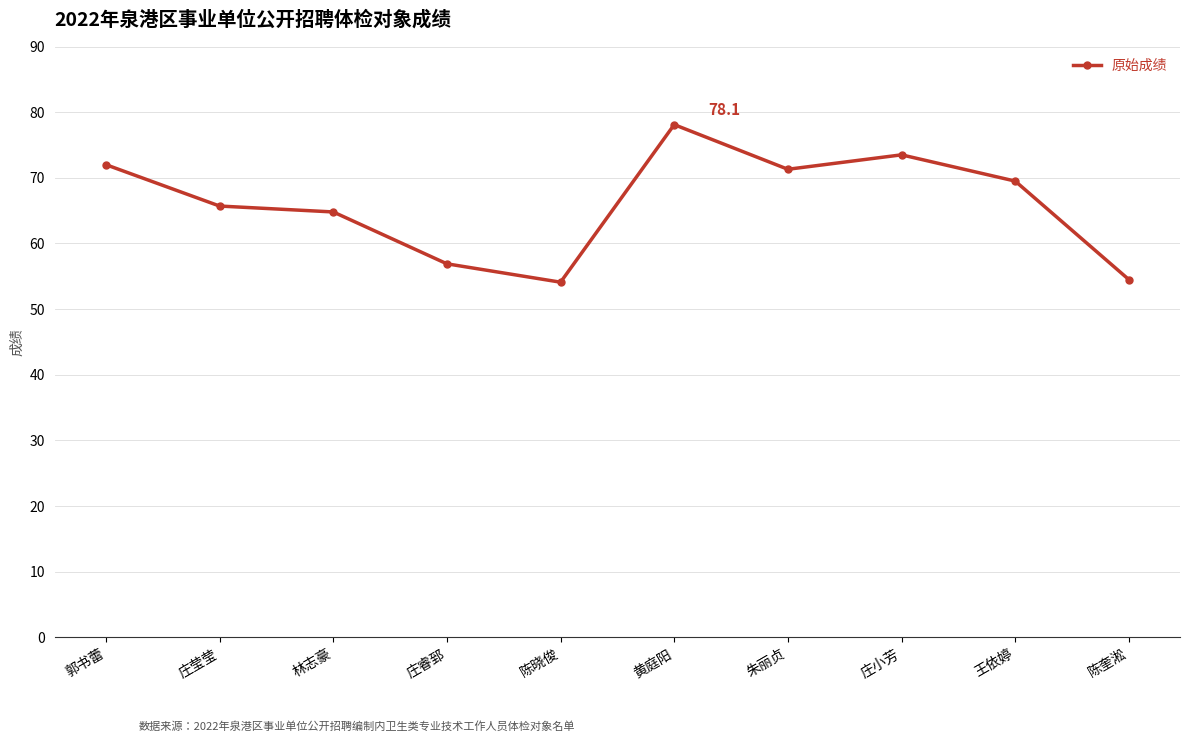

What is the maximum value shown in the chart?

78.1